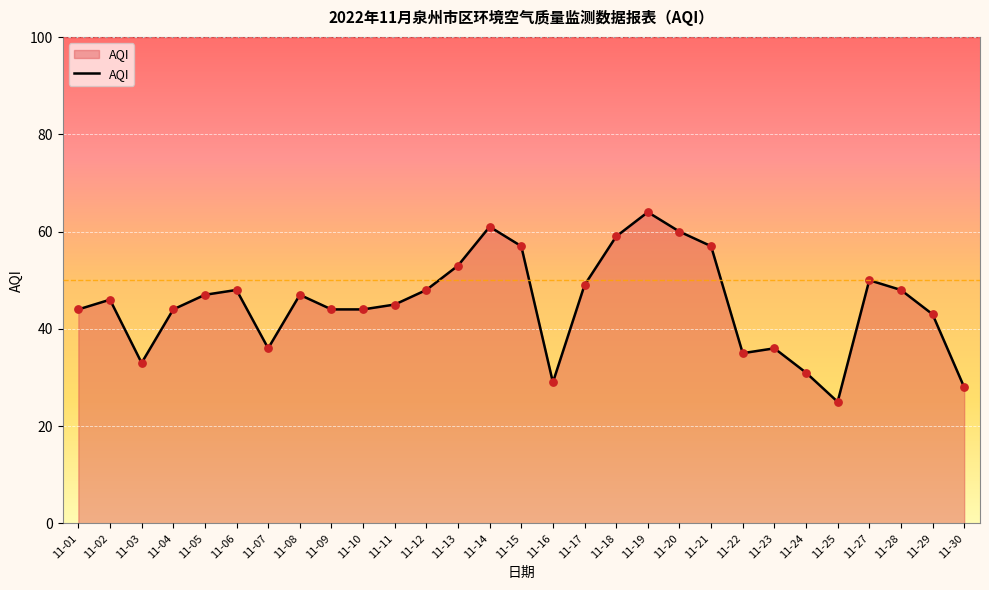

Which has a higher value, 11-03 or 11-22?

11-22